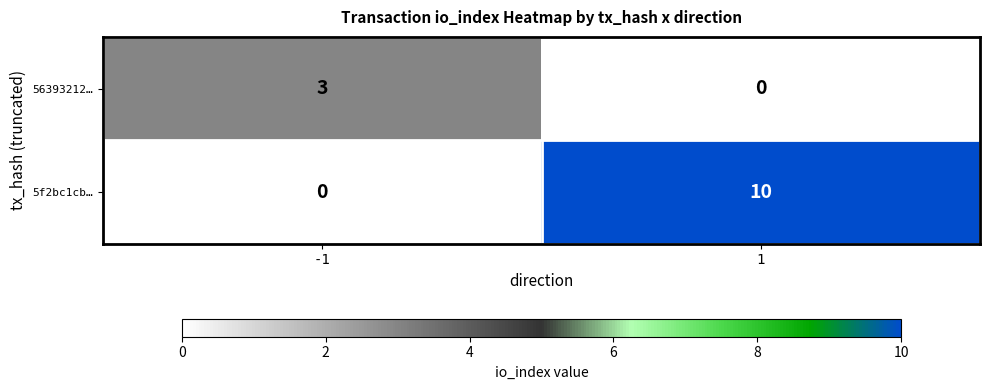

What is the difference between the maximum and minimum values in the 56393212… series?

3